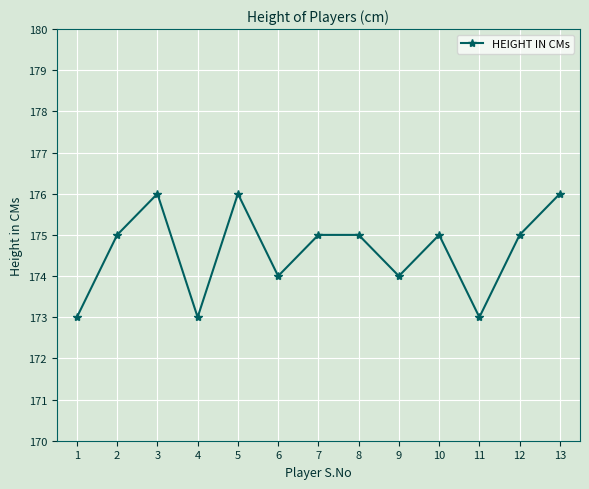

What is the value of the 11th point from the left?

173